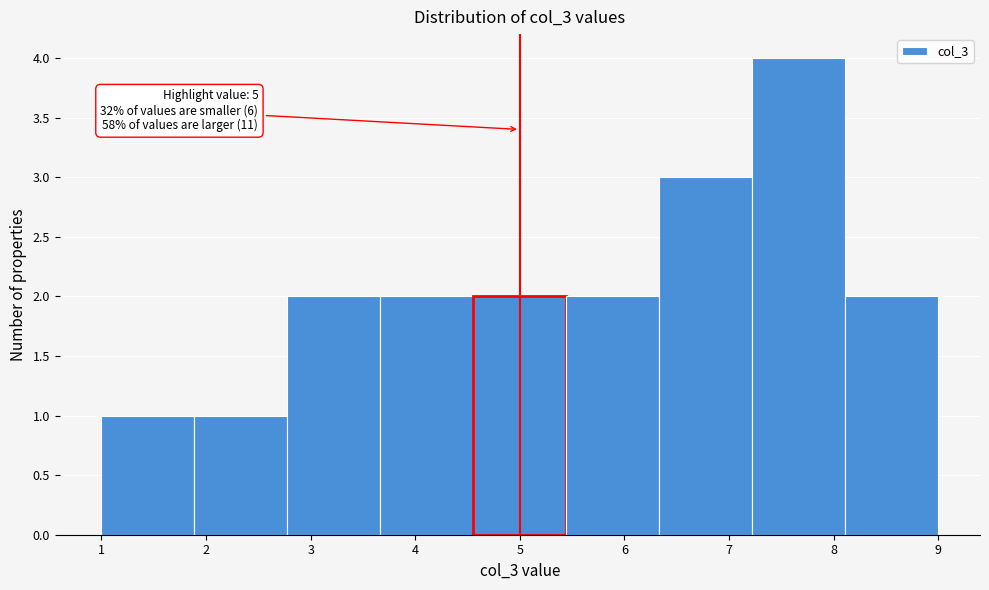

Over which range of the x-axis is the bar tallest?

7.2 to 8.1